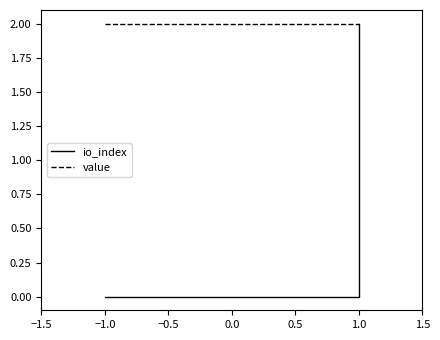

What is the sum of the value values at −1.0 and 1.0?

4.0